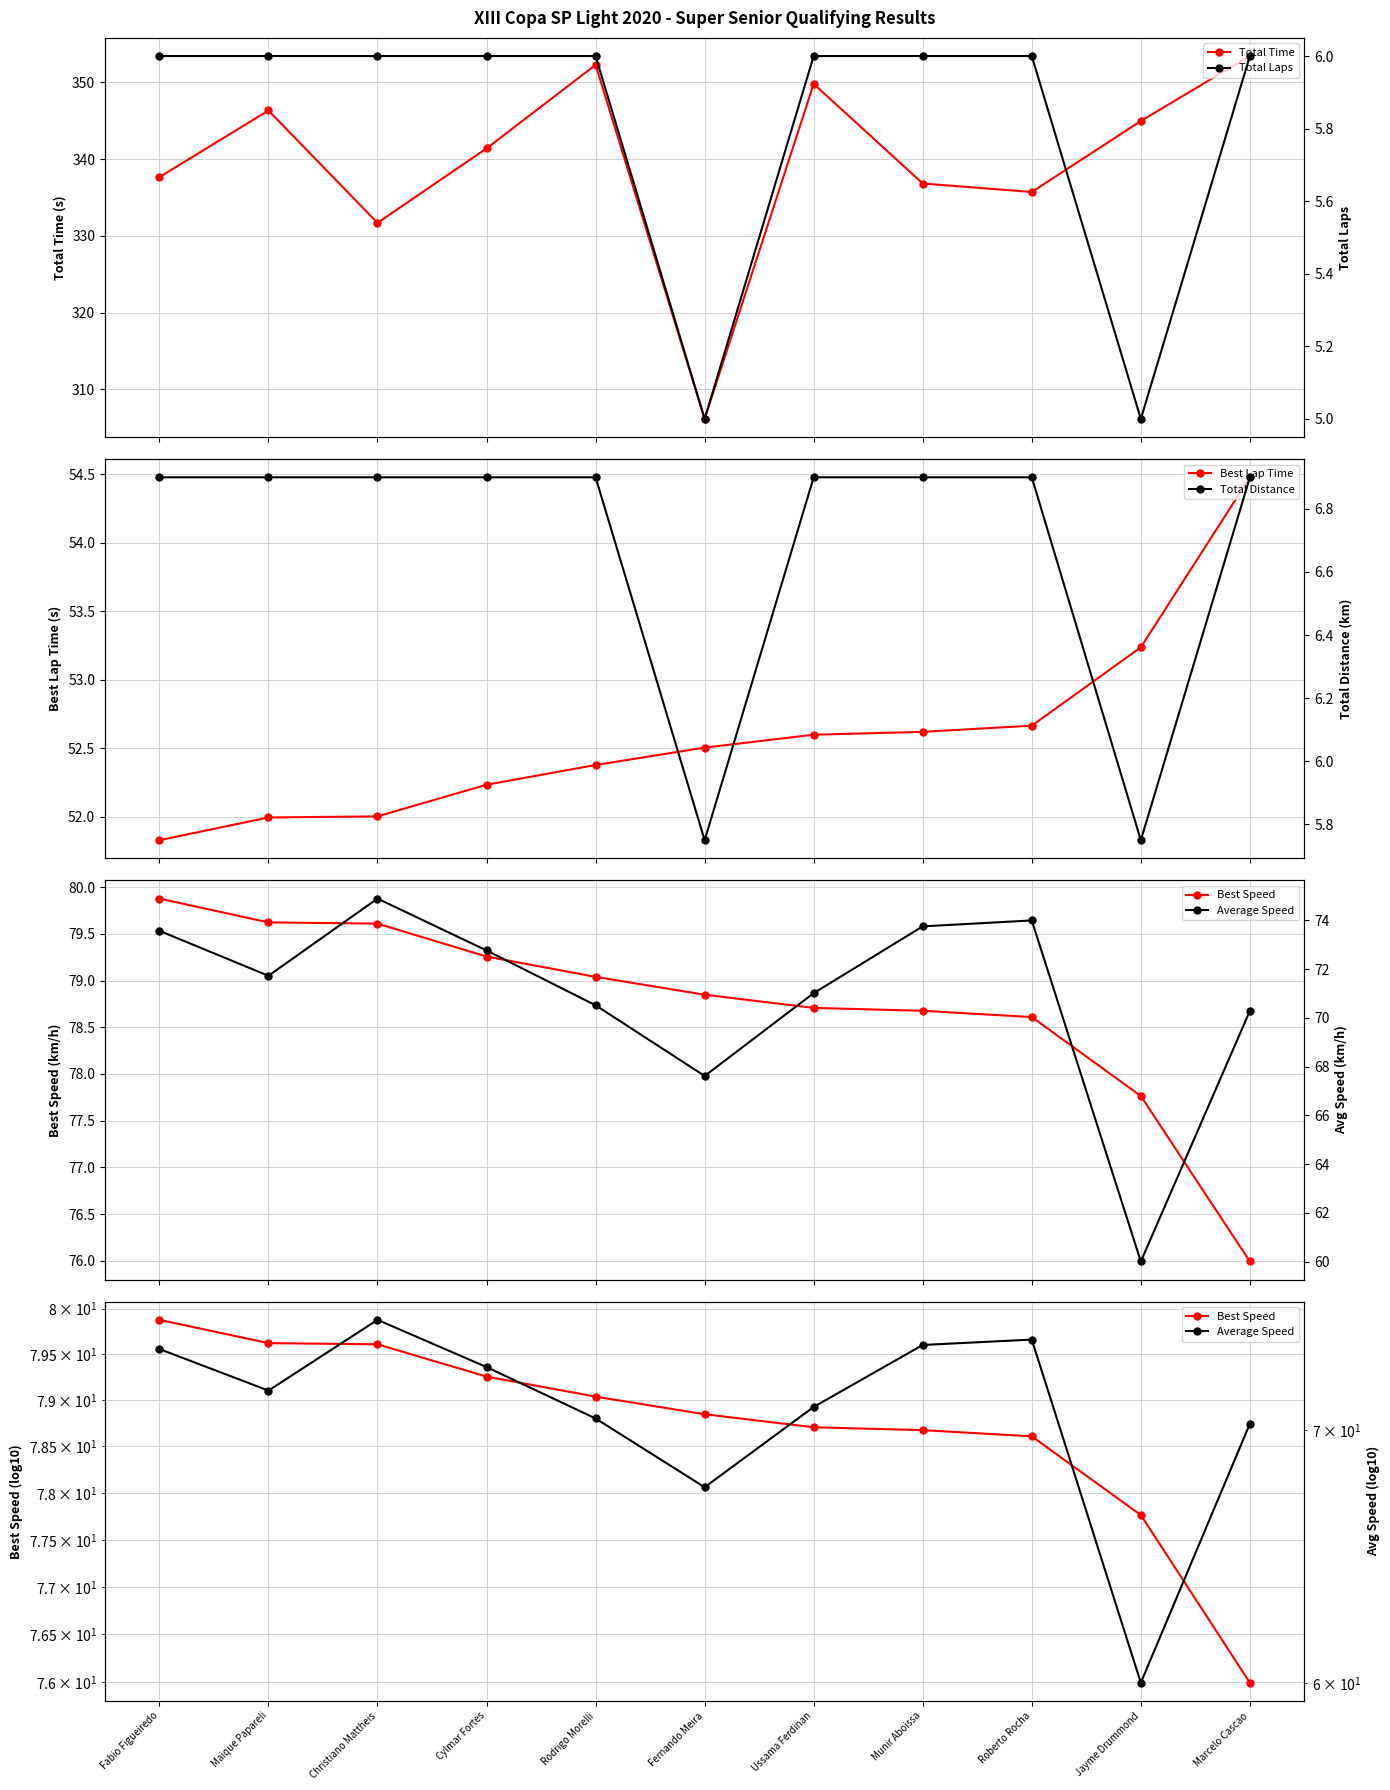

True or false: Average Speed has more than 2 points higher than both neighbors.

False